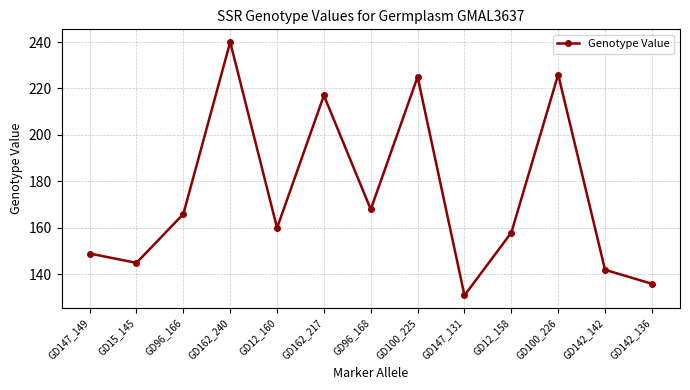

Rank the categories by value from highest to lowest.

GD162_240, GD100_226, GD100_225, GD162_217, GD96_168, GD96_166, GD12_160, GD12_158, GD147_149, GD15_145, GD142_142, GD142_136, GD147_131